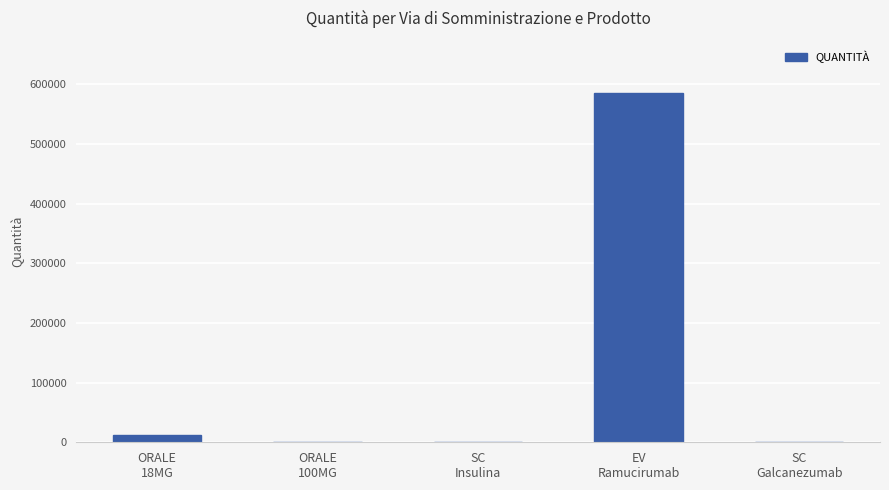

What is the greatest value displayed?

585000